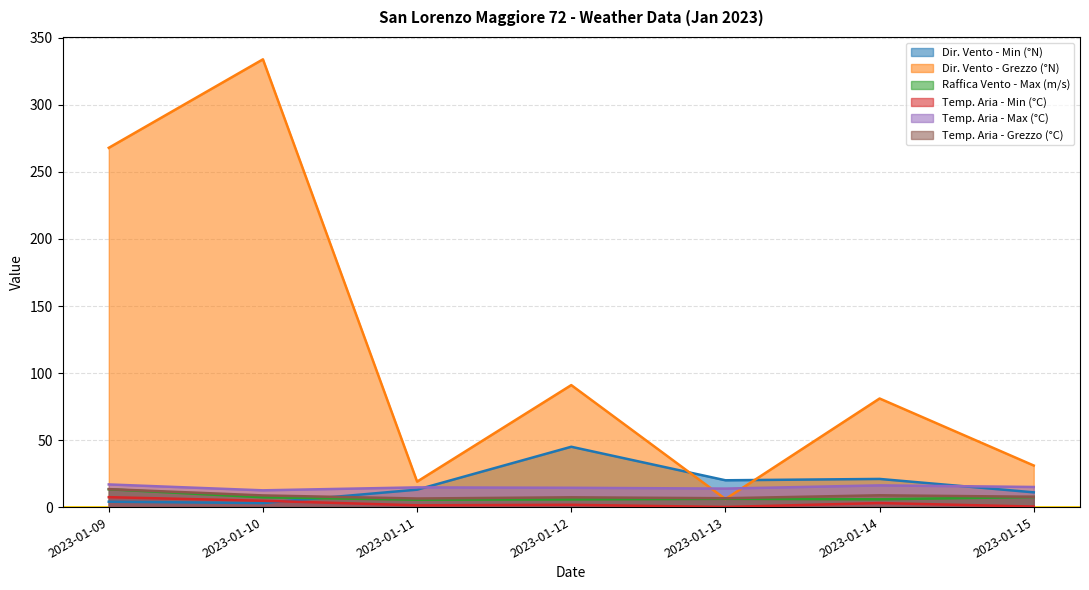

At which category is the sum across all series the highest?

2023-01-10